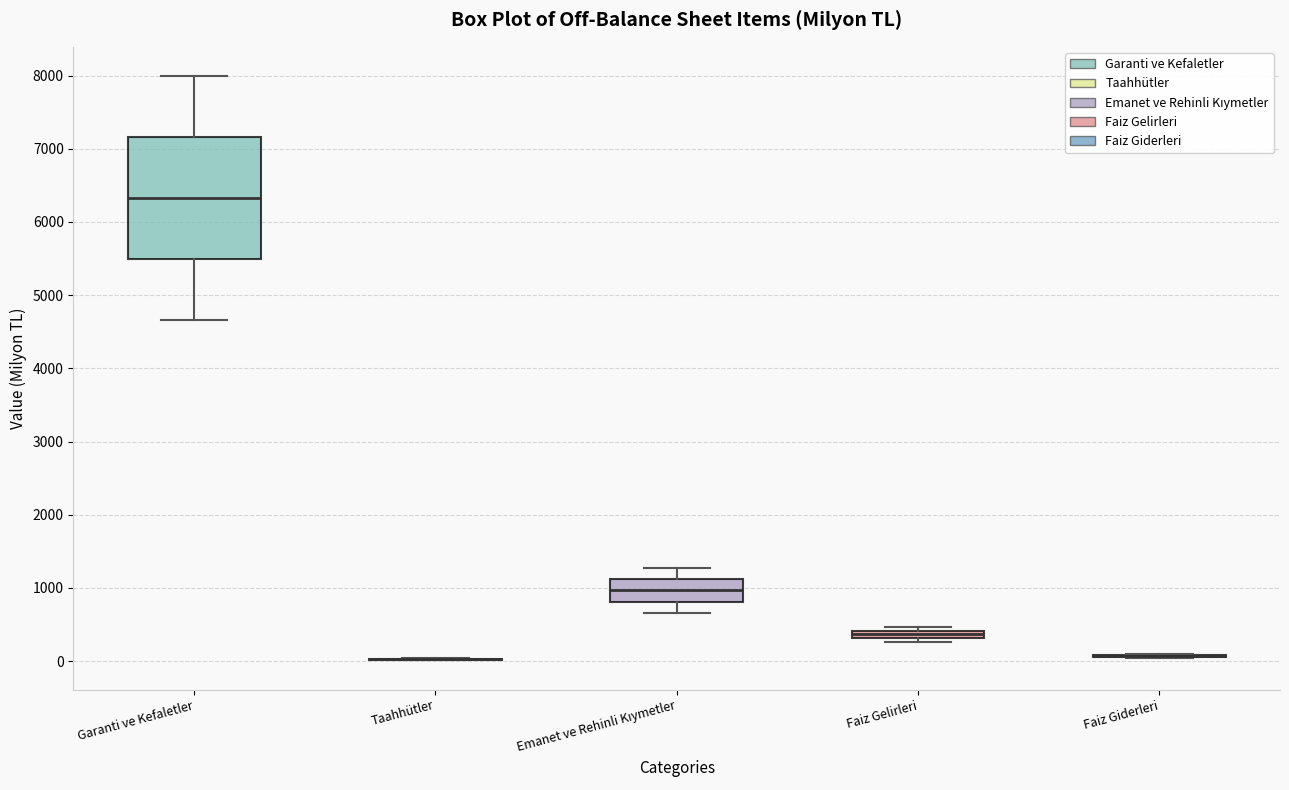

Where does the upper whisker of the box for Emanet ve Rehinli Kıymetler end on the y-axis? The values are not printed on the chart, so give them approximately, as read against the axis.

1300